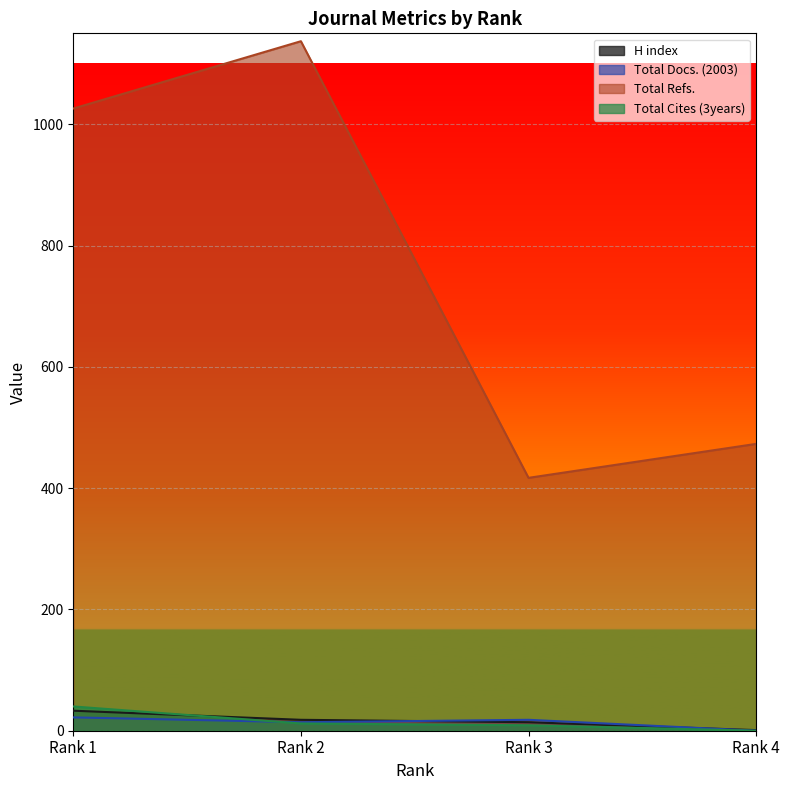

At which category does the chart reach its peak across all series?

Rank 2